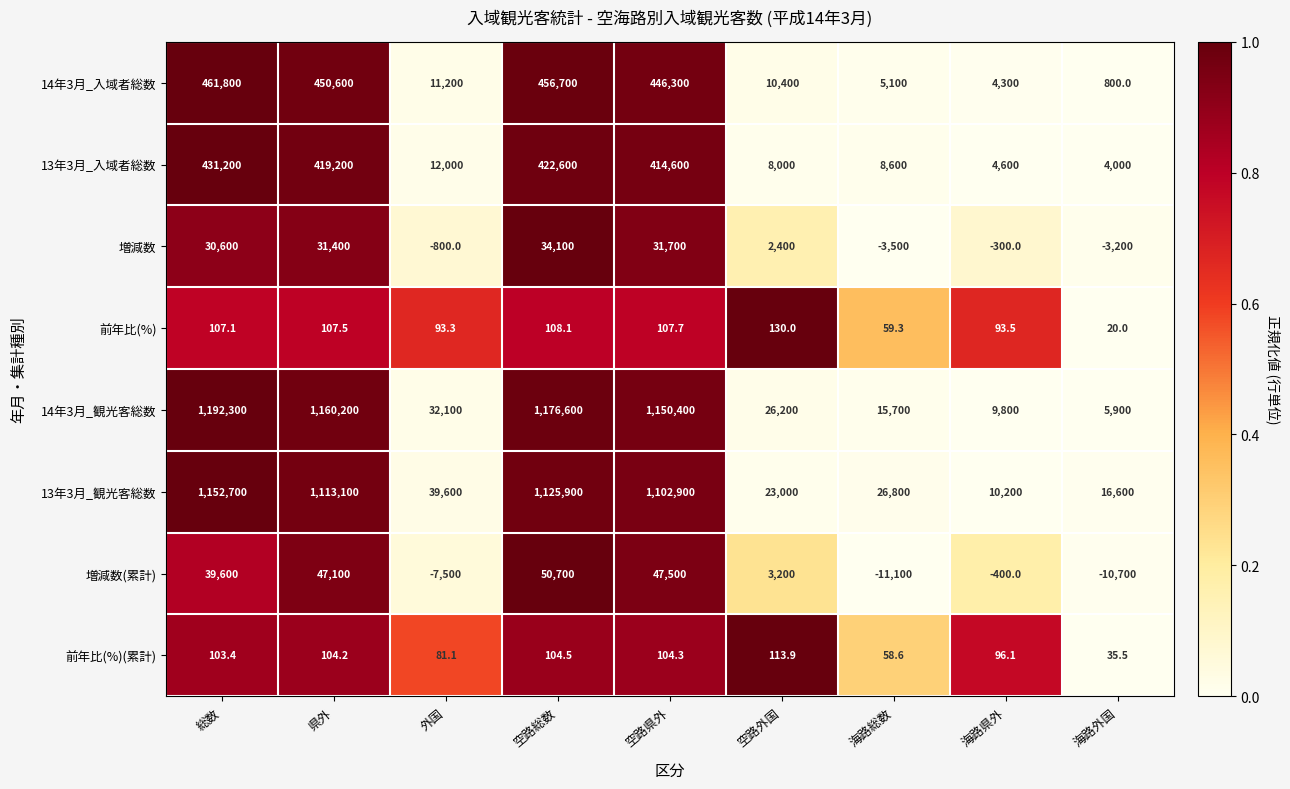

What is the spread (max minus min) of values at 空路外国?

26086.1